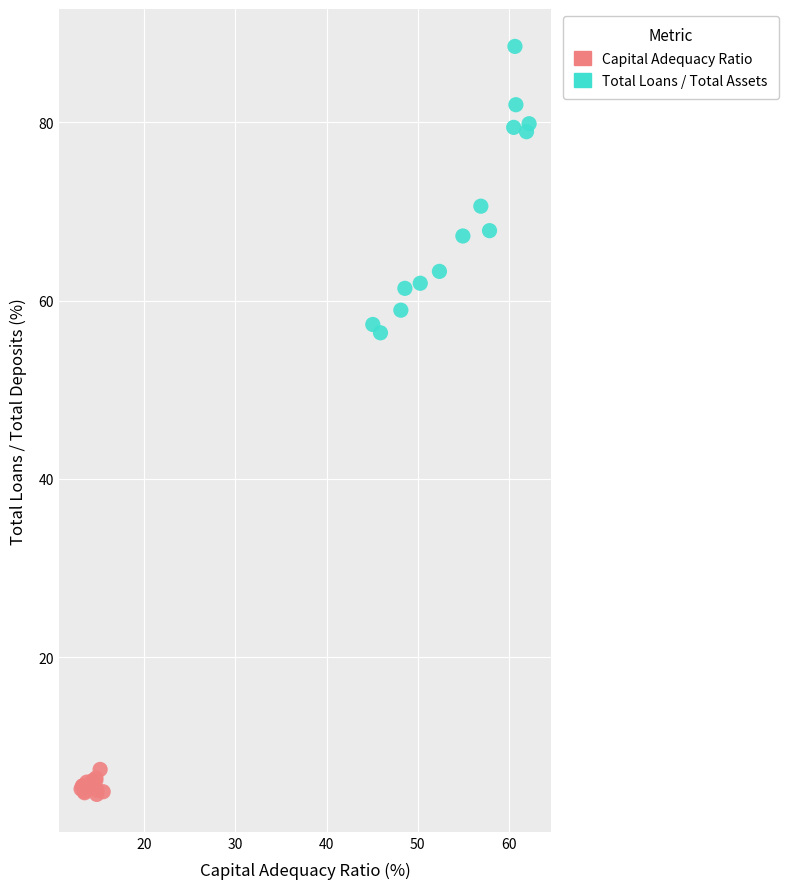

Which series contains the lowest Y value?

Capital Adequacy Ratio